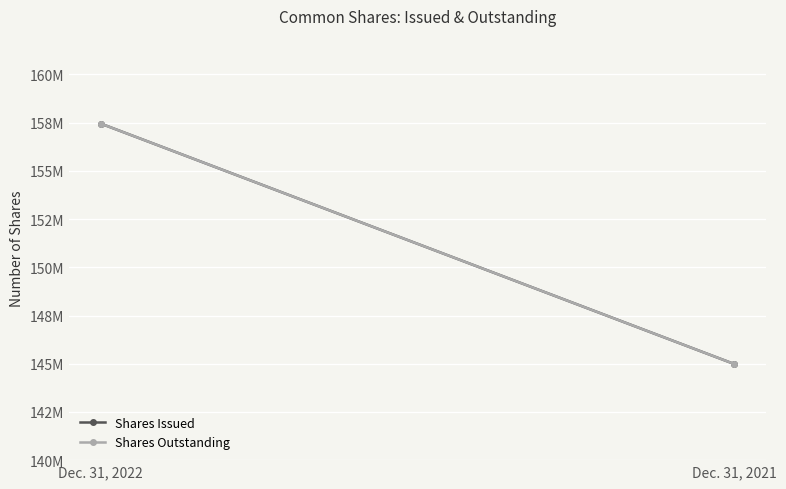

List the series in order of their peak value, lowest first.

Shares Issued, Shares Outstanding